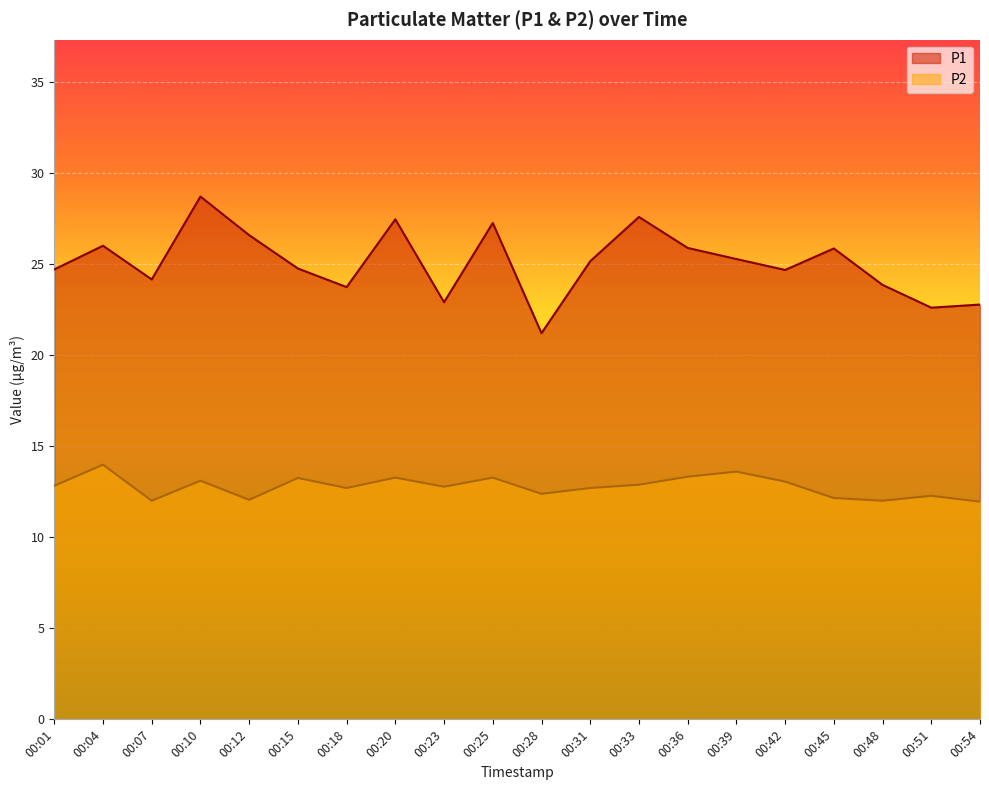

What is the greatest value displayed?

28.7